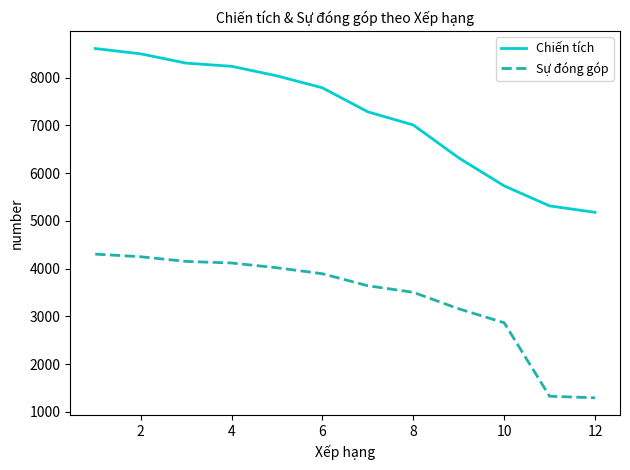

True or false: Sự đóng góp and Chiến tích cross at least once.

False